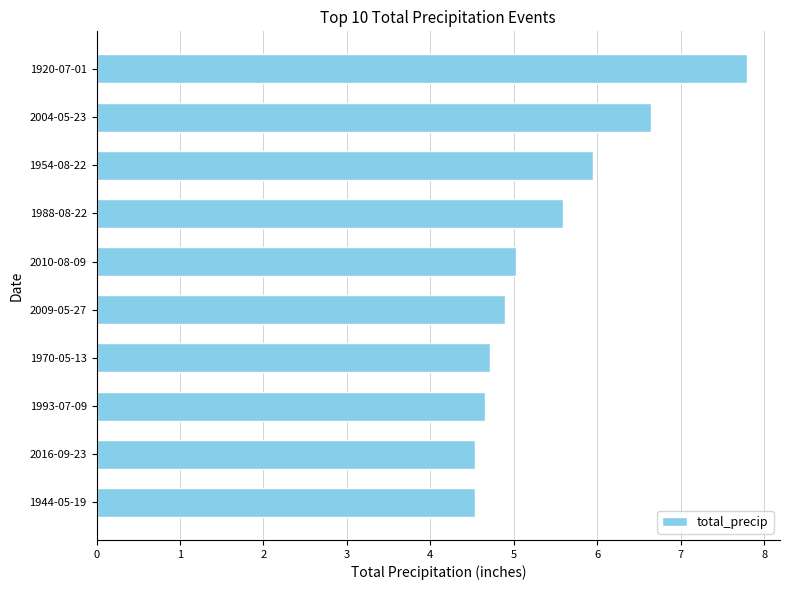

What is the change in value from 2010-08-09 to 1988-08-22?

+0.6